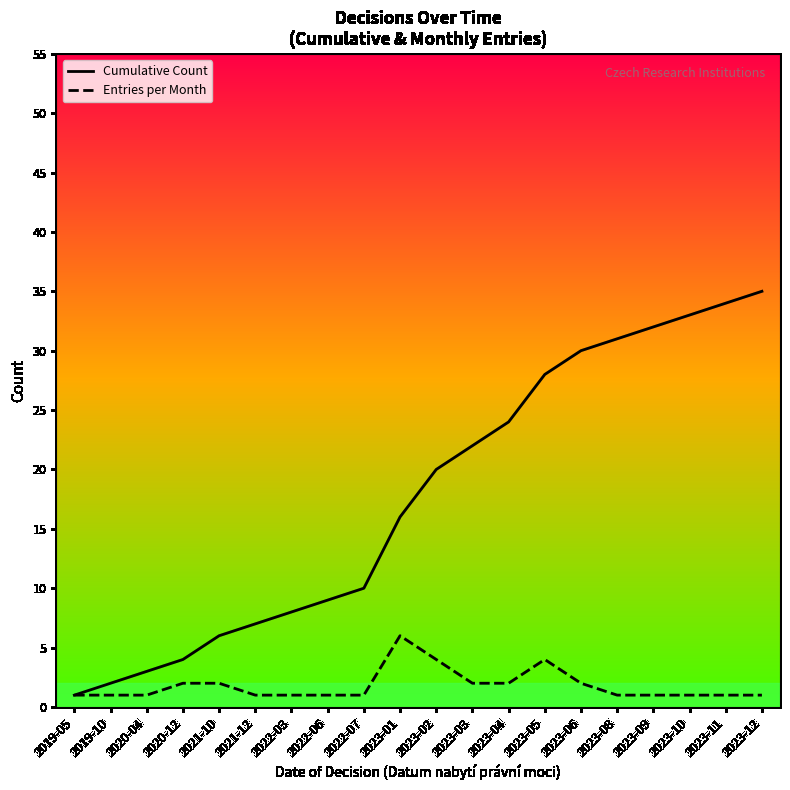

Is this an area chart (filled region under the line)?

No